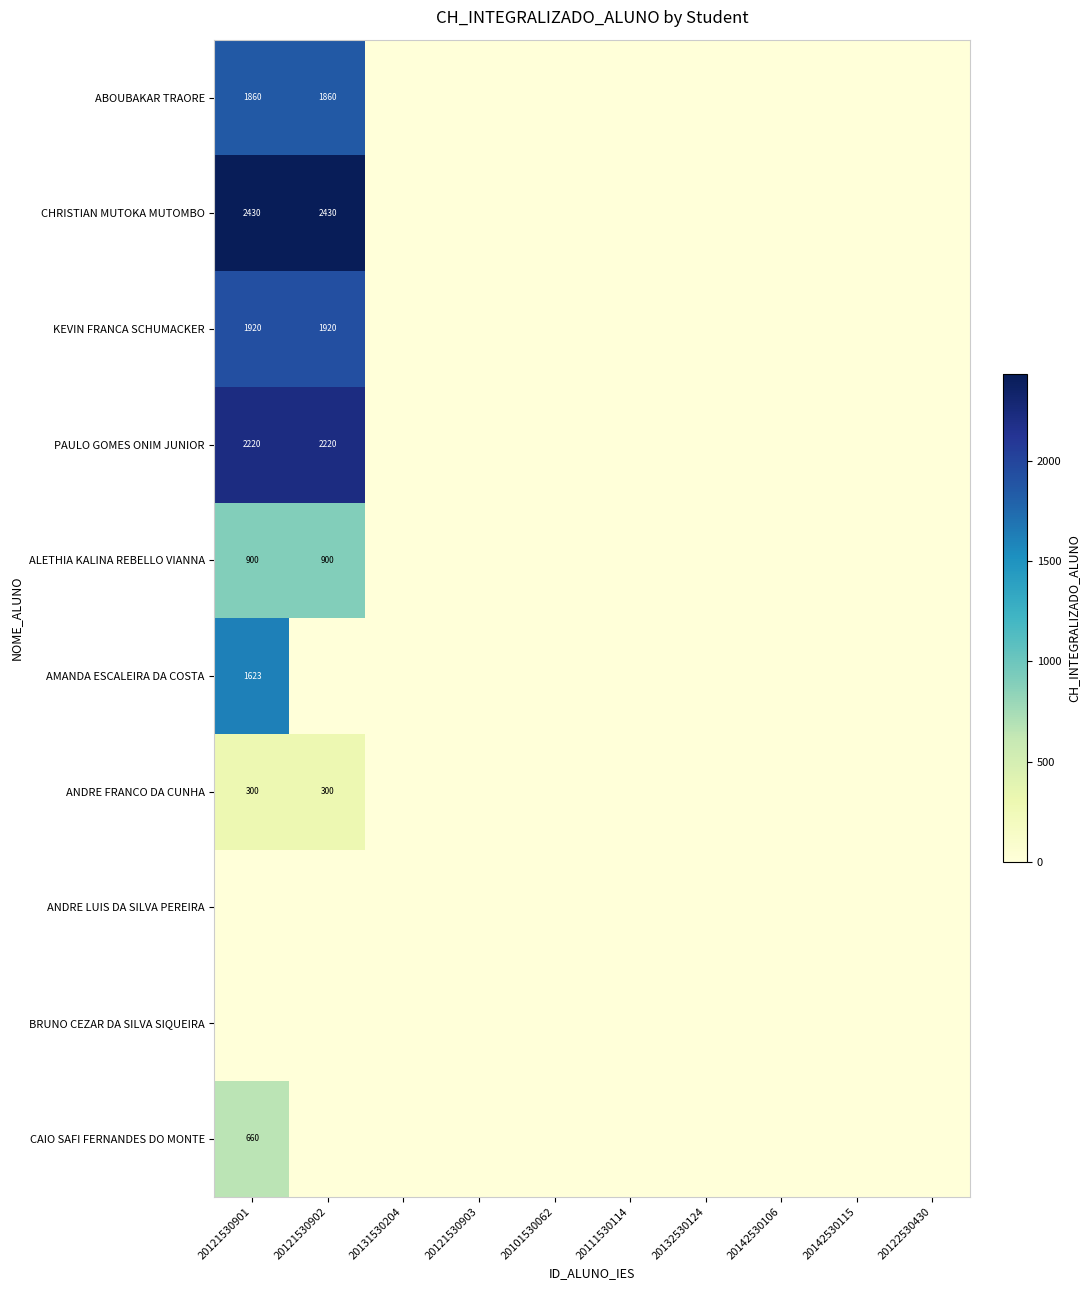

Where is AMANDA ESCALEIRA DA COSTA nearest to the value 811?

20121530902